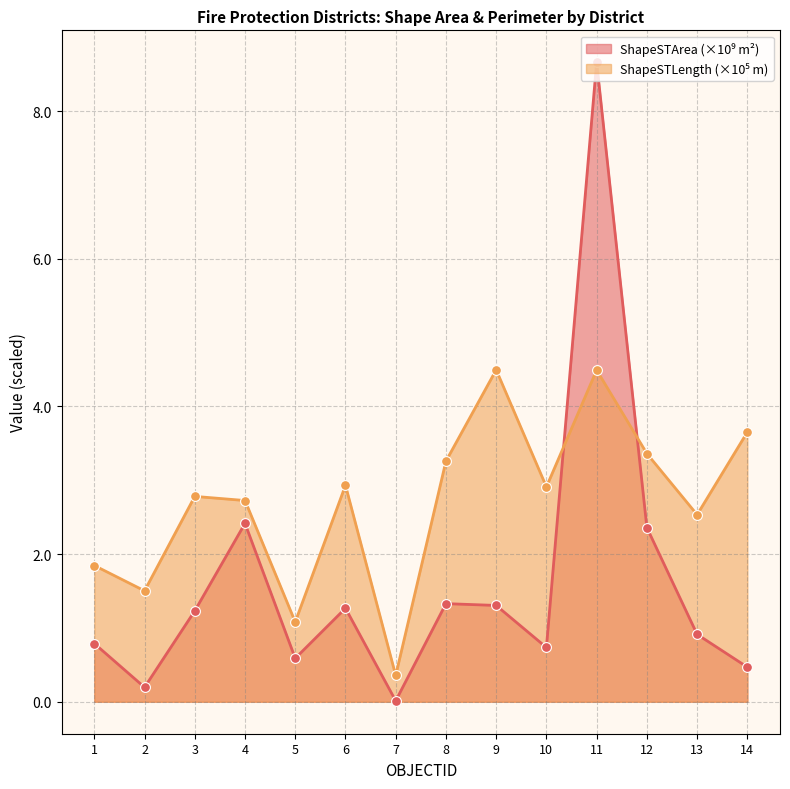

Which series contains the lowest Y value?

ShapeSTArea